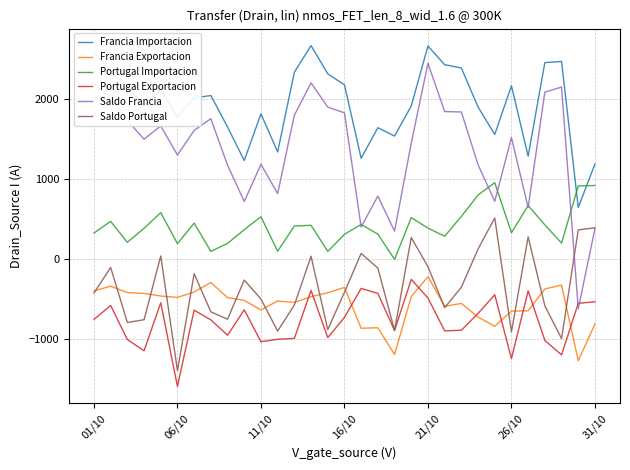

Which series has the widest spread of values?

Saldo Francia